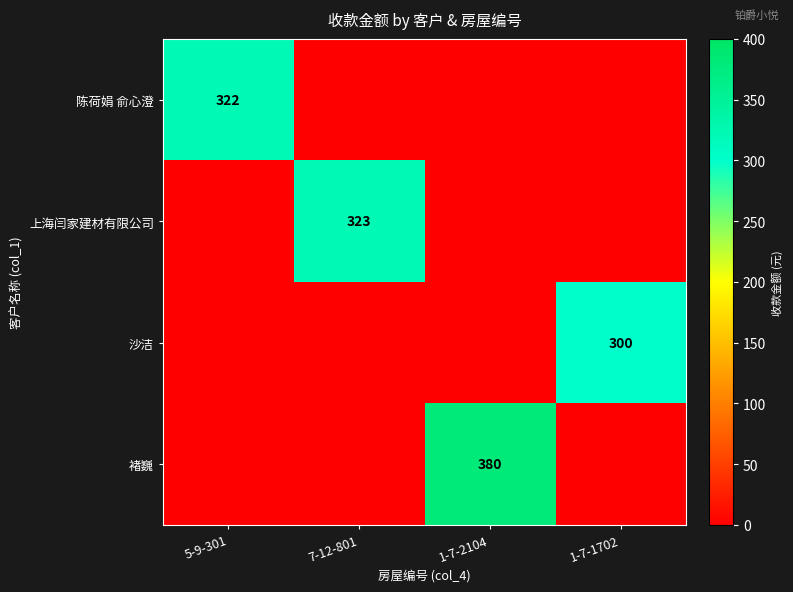

The 上海闫家建材有限公司 series shows 323 at 7-12-801. True or false?

True